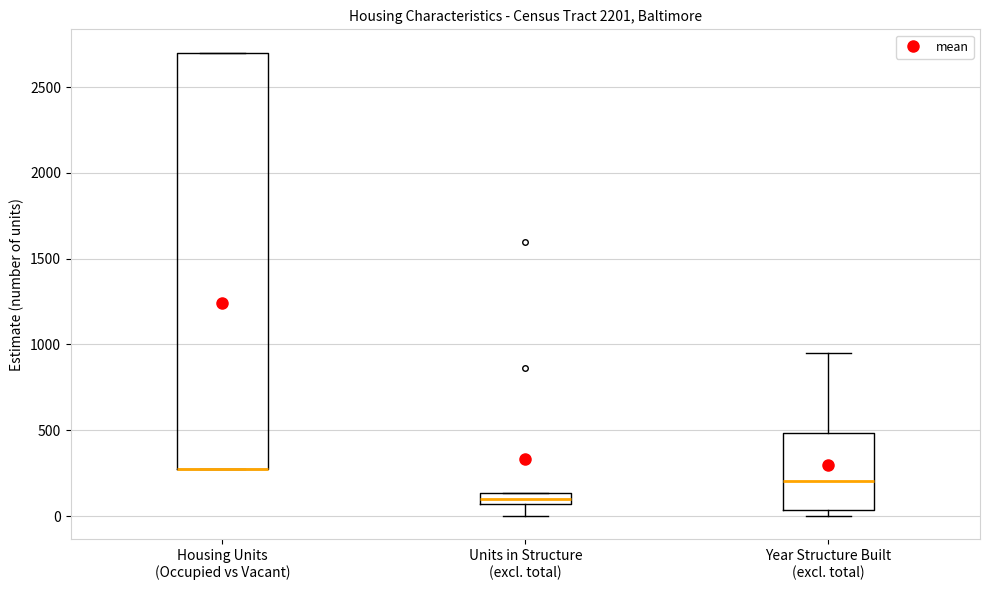

Comparing the boxes themselves (not the whiskers), which one is the tallest?

Housing Units (Occupied vs Vacant)